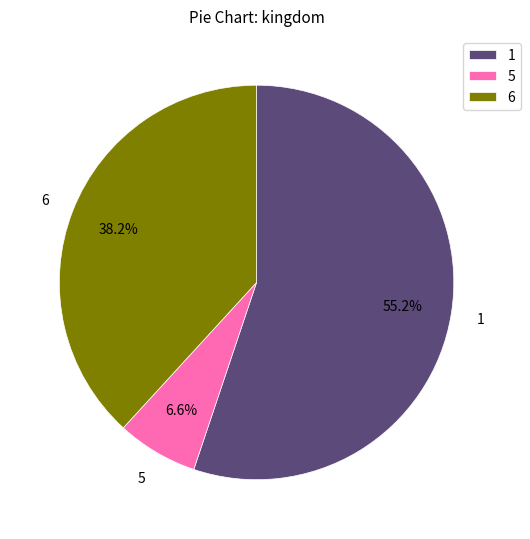

To the nearest percent, what portion does 1 represent?

55%